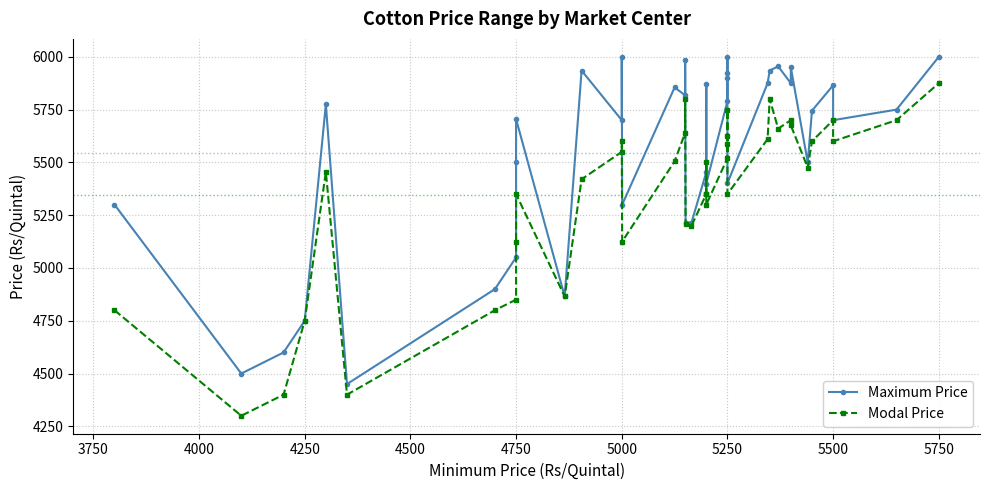

What are all the series names shown in the legend?

Maximum Price, Modal Price